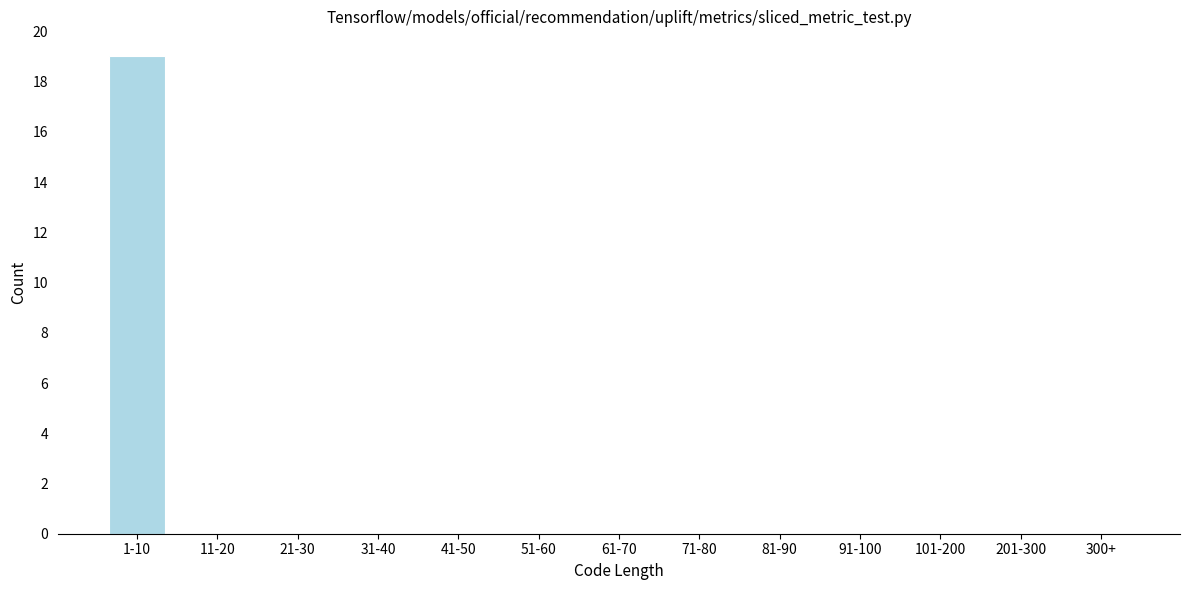

Reading left to right, extract all data points from this chart.

1-10=19	11-20=0	21-30=0	31-40=0	41-50=0	51-60=0	61-70=0	71-80=0	81-90=0	91-100=0	101-200=0	201-300=0	300+=0